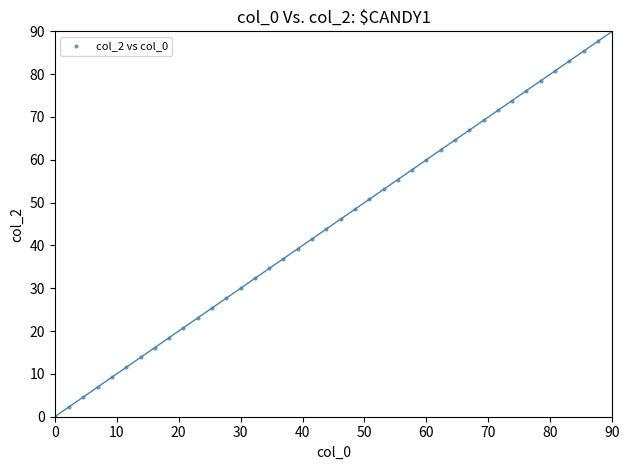

What is the range of X values (max minus min)?

90.0